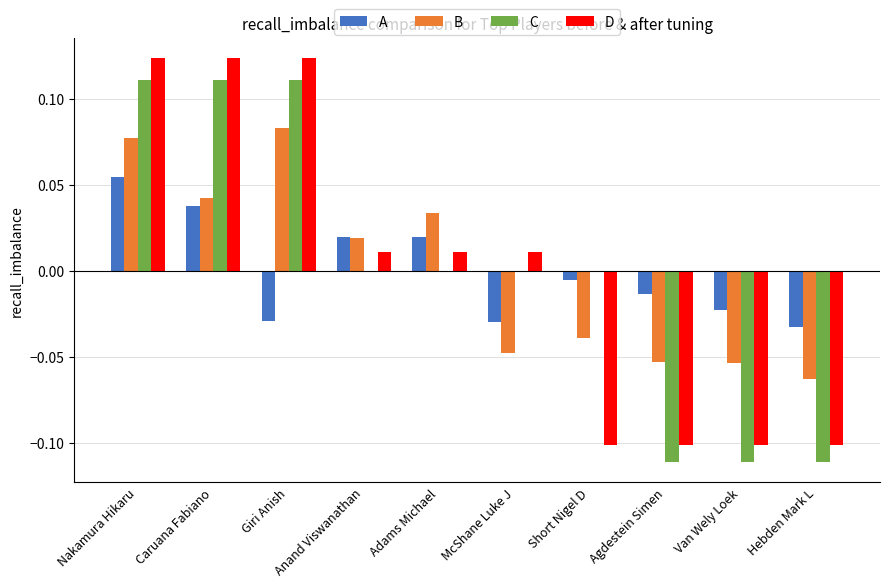

True or false: A has a value of -0.0 at Short Nigel D.

True